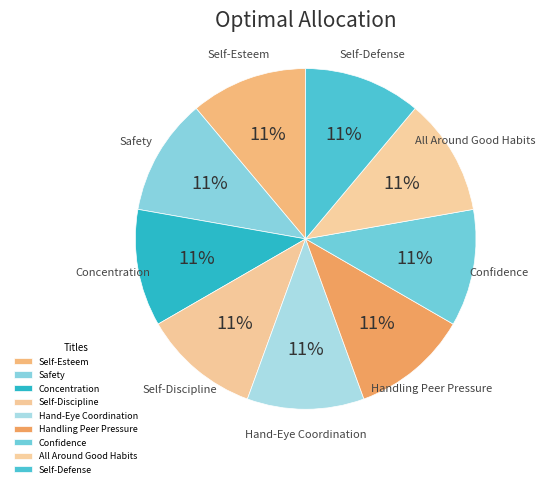

Count the number of slices in the pie.

9